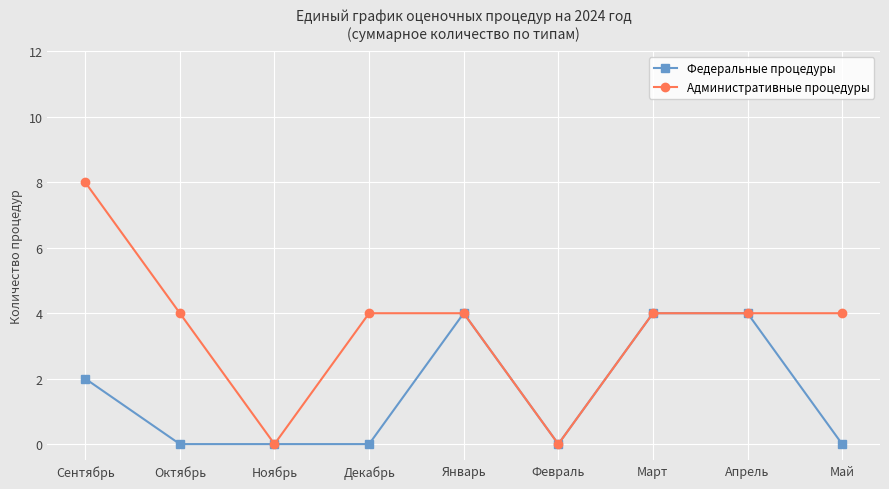

Rank the series by their maximum value, from highest to lowest.

Административные процедуры, Федеральные процедуры